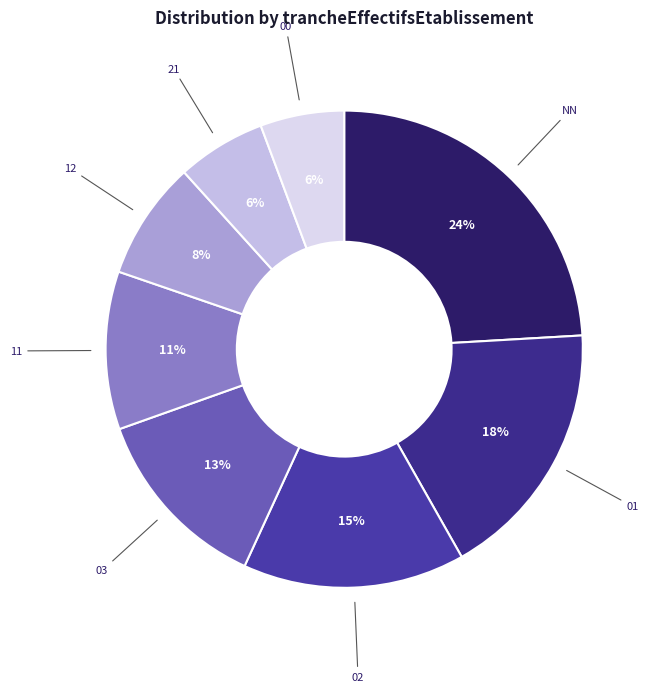

To the nearest percent, what portion does 12 represent?

8%